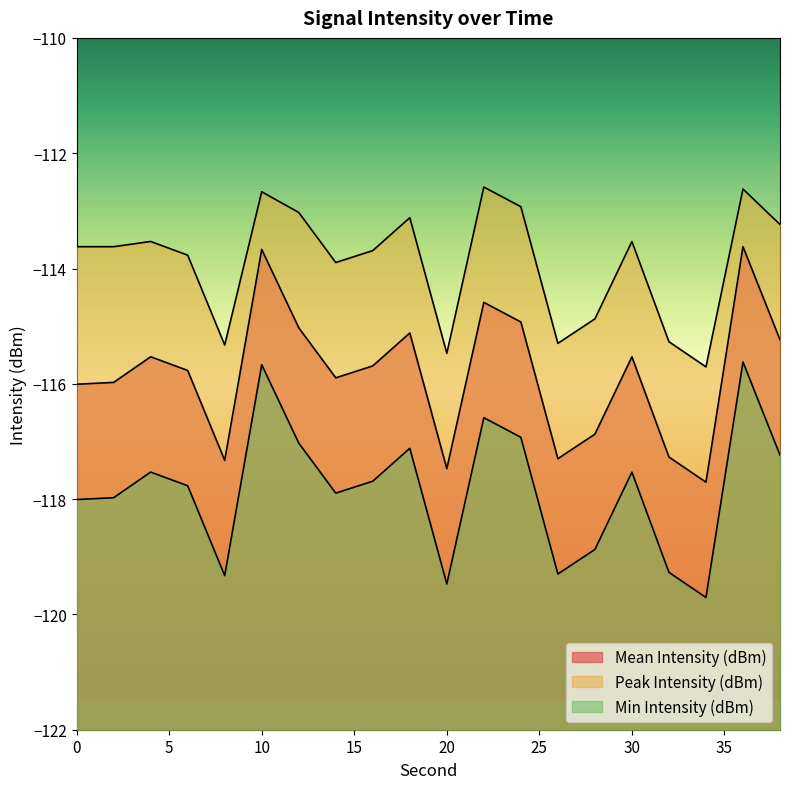

List the series in order of their overall mean, lowest first.

Min Intensity (dBm), Mean Intensity (dBm), Peak Intensity (dBm)